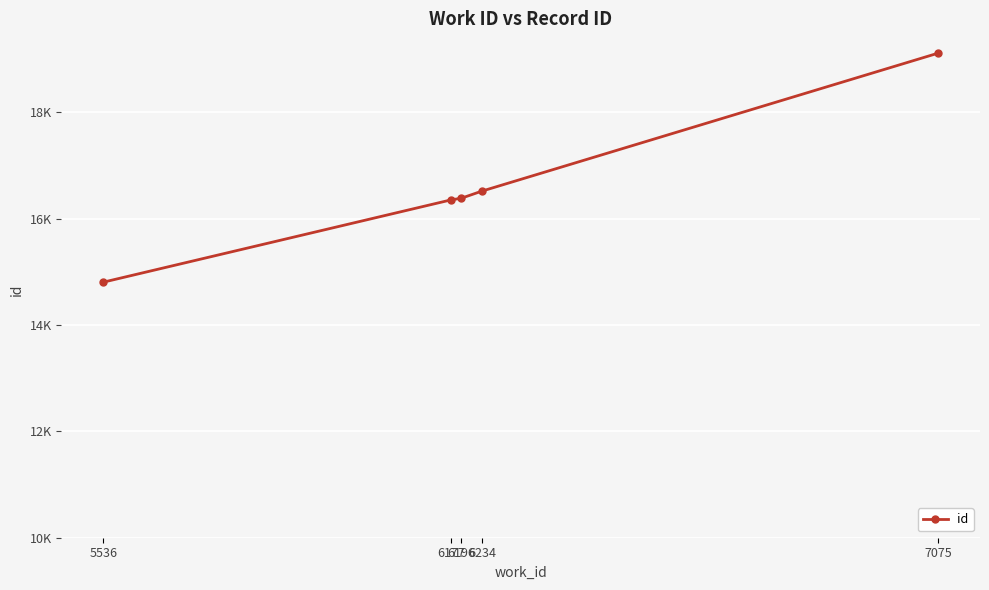

Between 6196 and 5536, which is larger?

6196